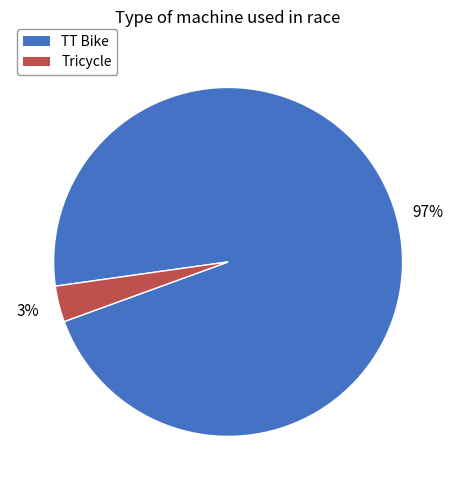

Combined, do TT Bike and Tricycle account for over 50%?

Yes